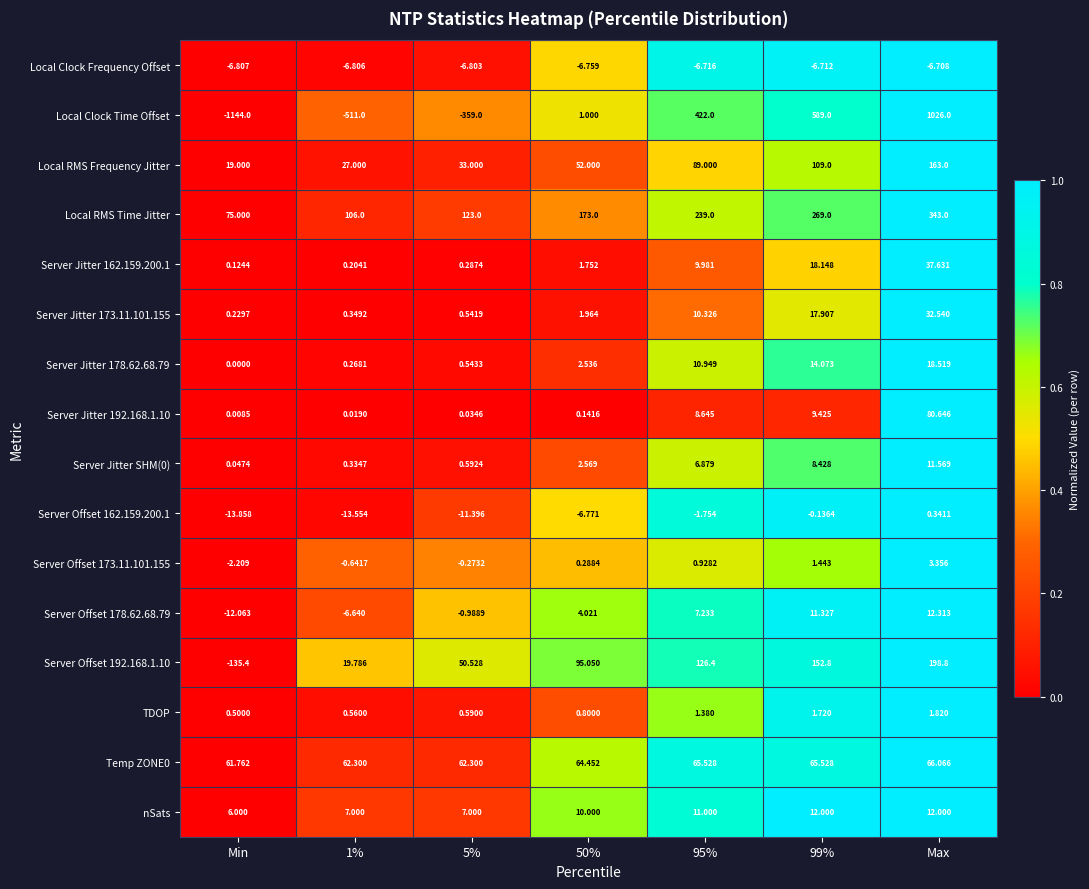

Is the value of Server Offset 162.159.200.1 at 5% greater than the value of Server Jitter 162.159.200.1 at 1%?

No